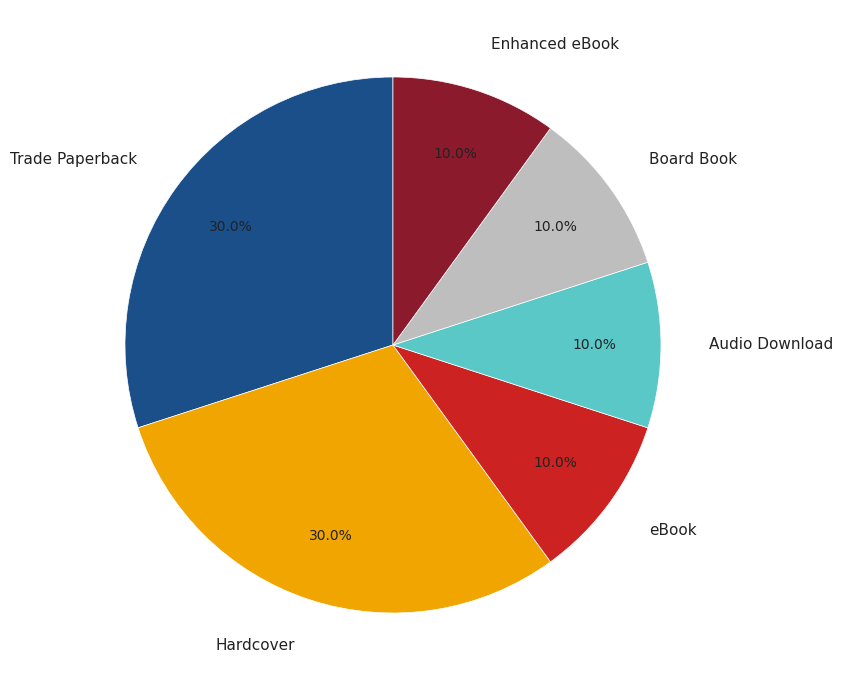

Is there any slice that represents more than half of the pie?

No